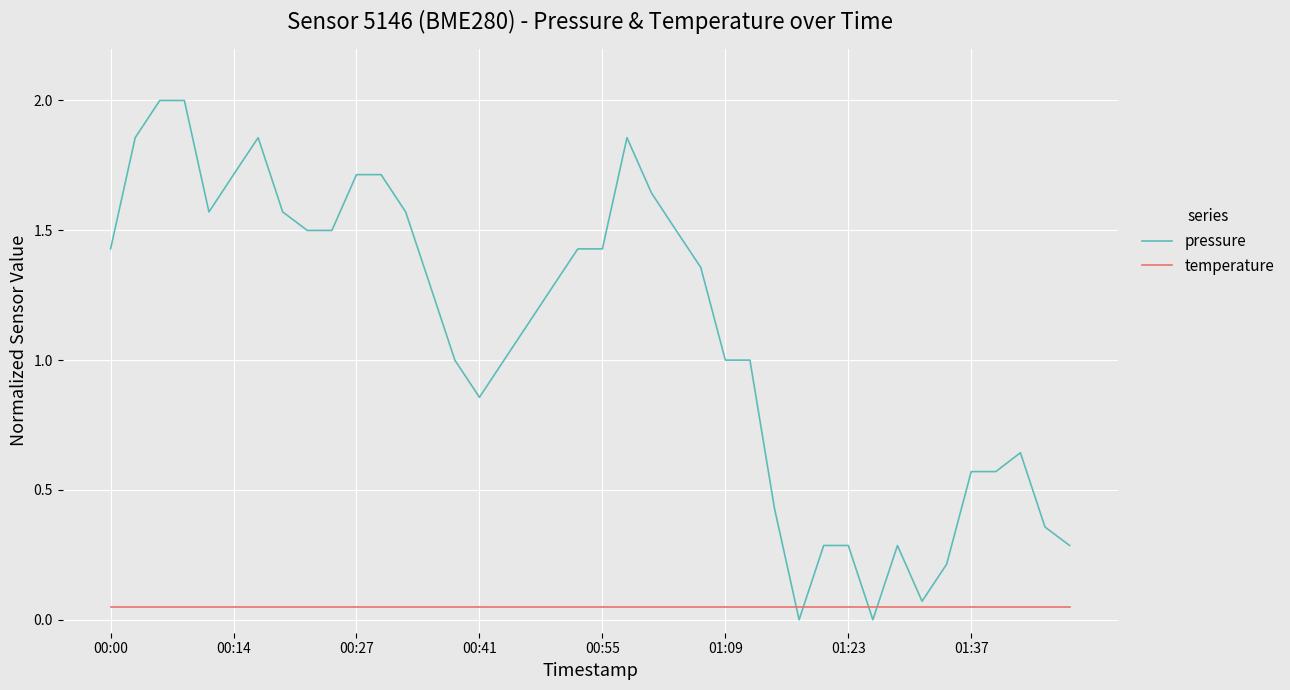

What are all the series names shown in the legend?

pressure, temperature